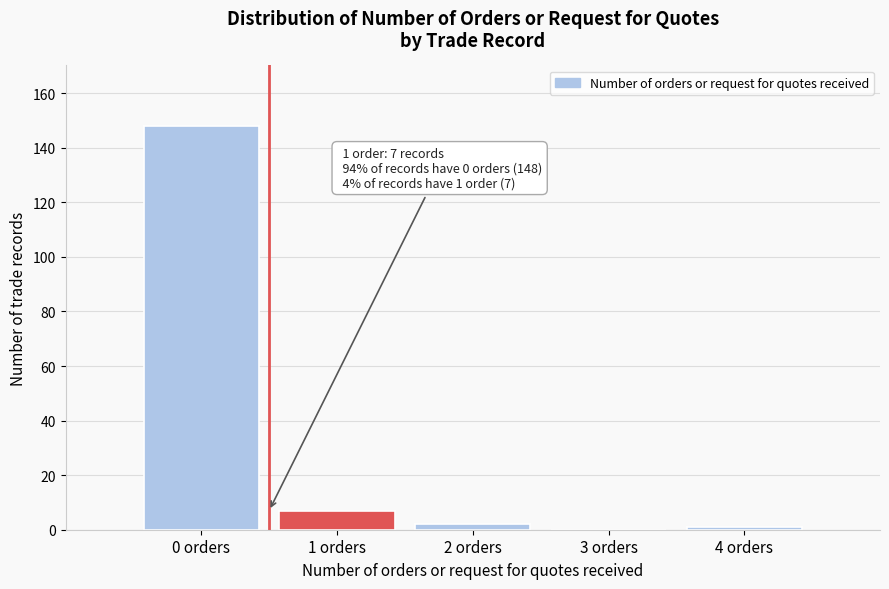

Reading left to right, extract all data points from this chart.

0 orders=148	1 orders=7	2 orders=2	3 orders=0	4 orders=1